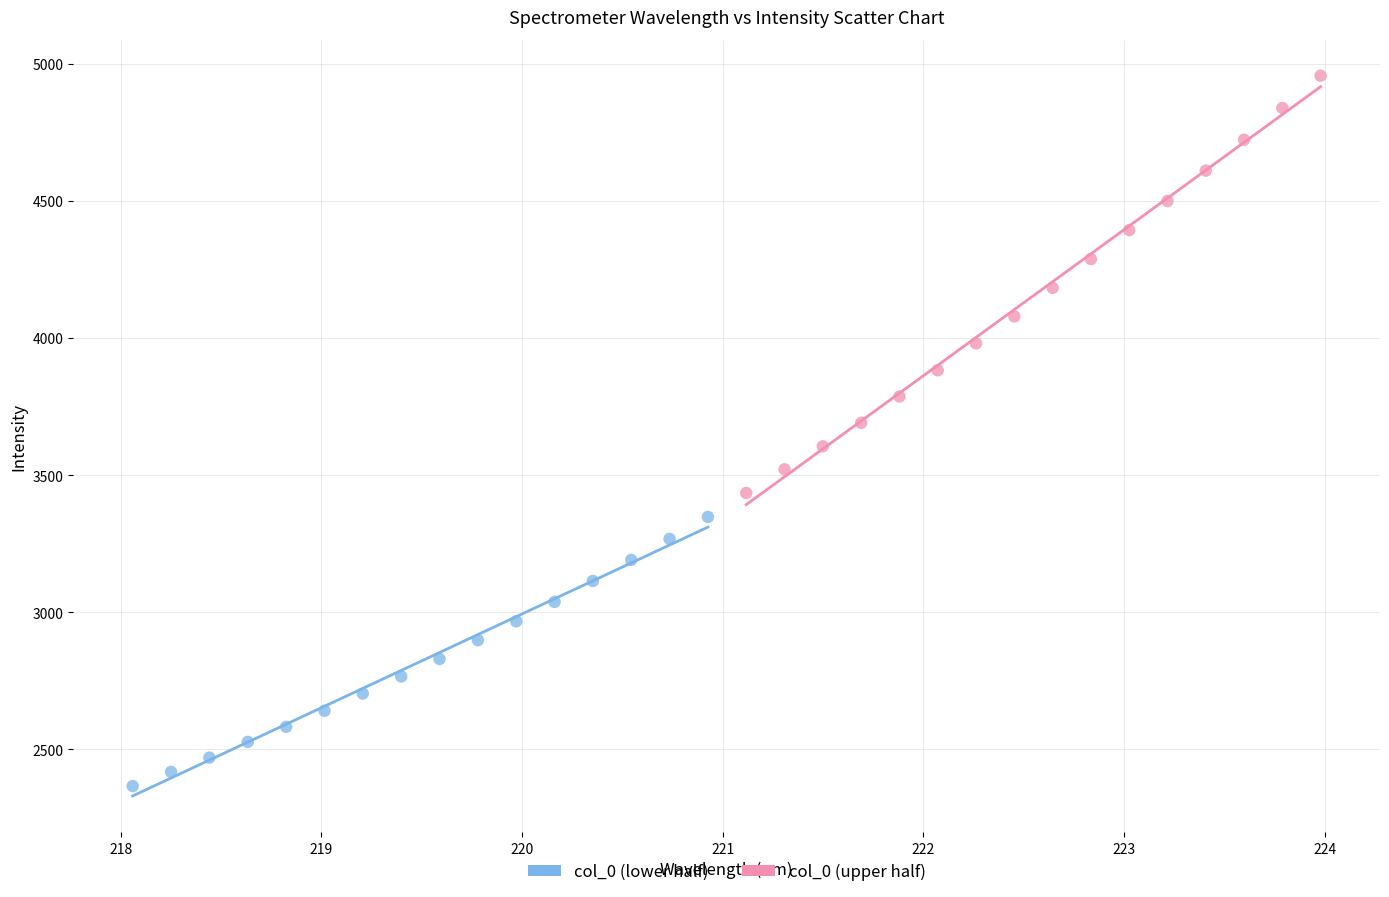

Which series has the largest Y range (max minus min)?

col_0 (upper half)